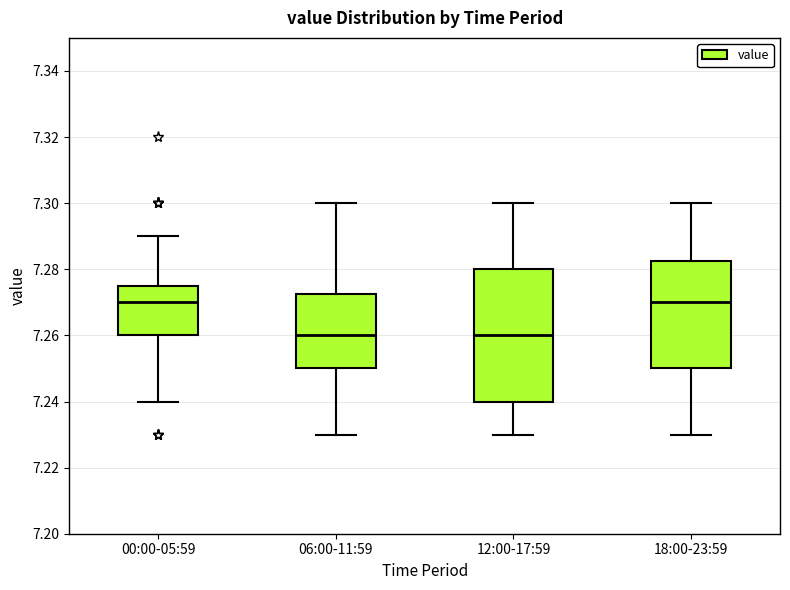

Comparing the boxes themselves (not the whiskers), which one is the tallest?

12:00-17:59